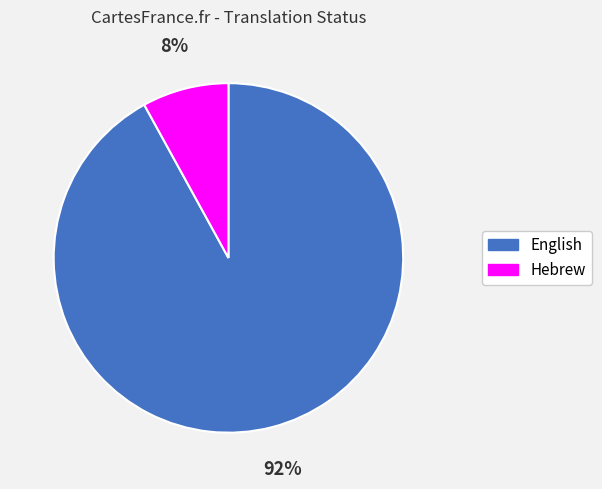

Which category has the smallest portion of the pie?

Hebrew